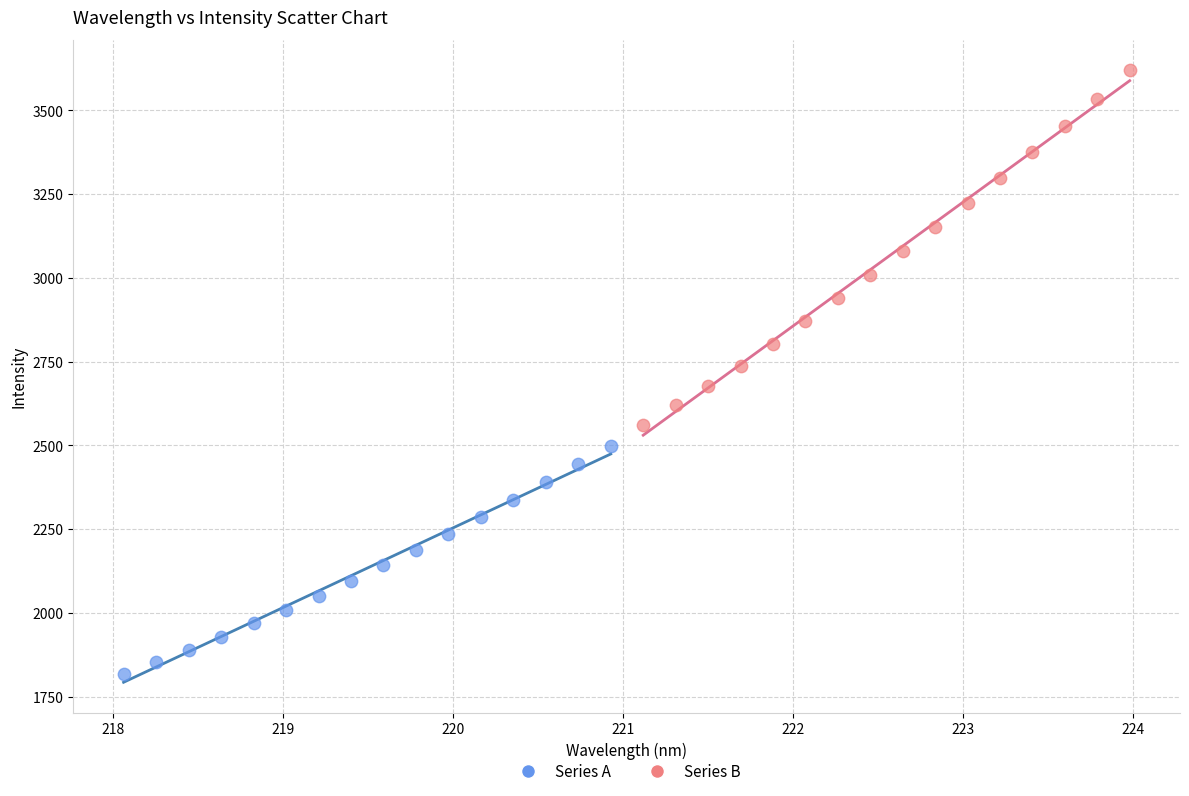

What are all the series names shown in the legend?

Series A, Series B